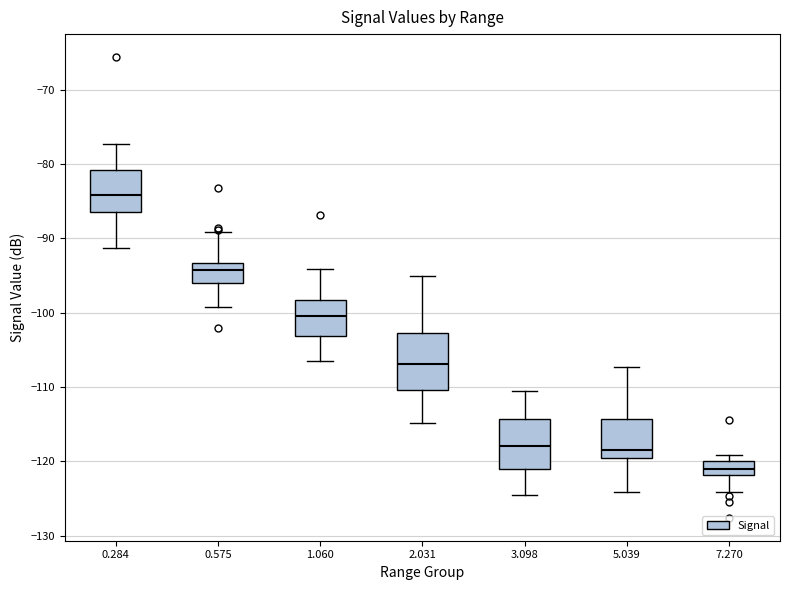

Reading left to right, read every box against the y-axis: the position of its median line, the range the box covers, and the ends of its whiskers. The values are not printed on the chart, so give them approximately, as read against the axis.

0.284: median -84, box -86 to -81, whiskers -91 to -77
0.575: median -94, box -96 to -93, whiskers -99 to -89
1.060: median -100, box -103 to -98, whiskers -106 to -94
2.031: median -107, box -110 to -103, whiskers -115 to -95
3.098: median -118, box -121 to -114, whiskers -125 to -110
5.039: median -118, box -120 to -114, whiskers -124 to -107
7.270: median -121, box -122 to -120, whiskers -124 to -119